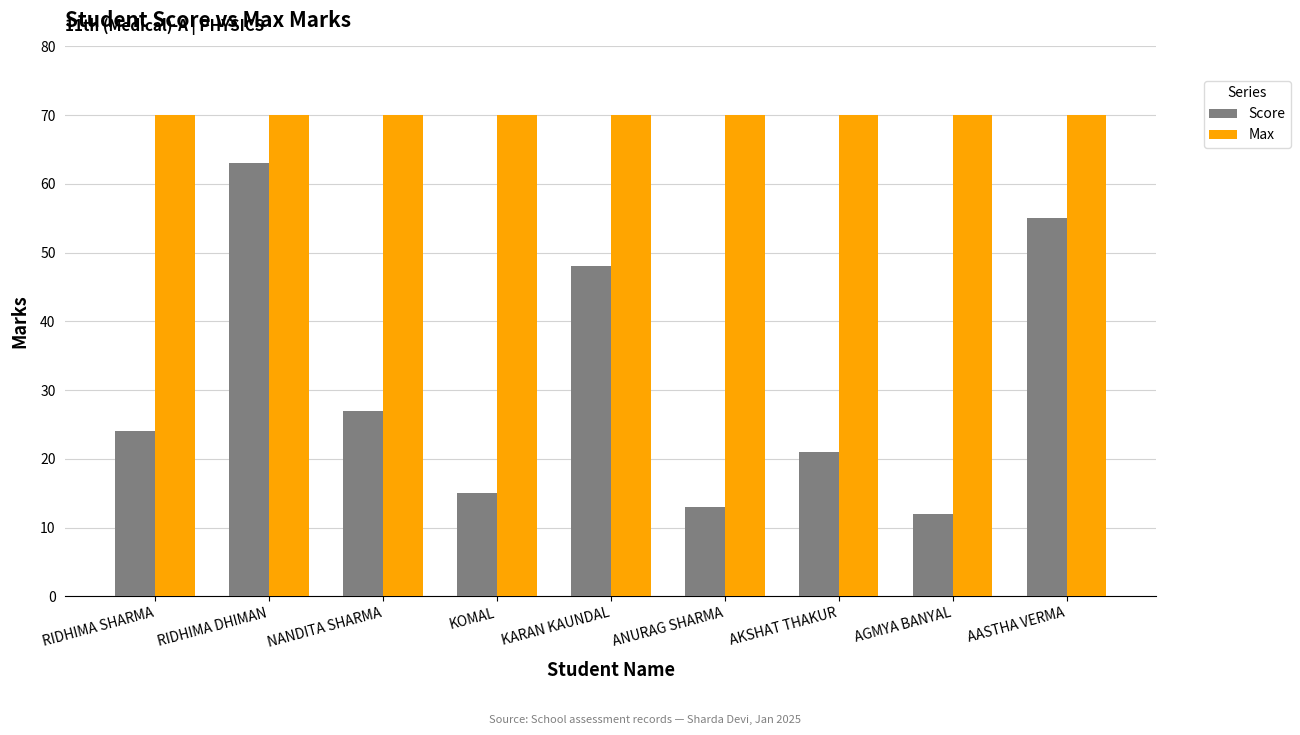

Which series has the largest range (max minus min)?

Score